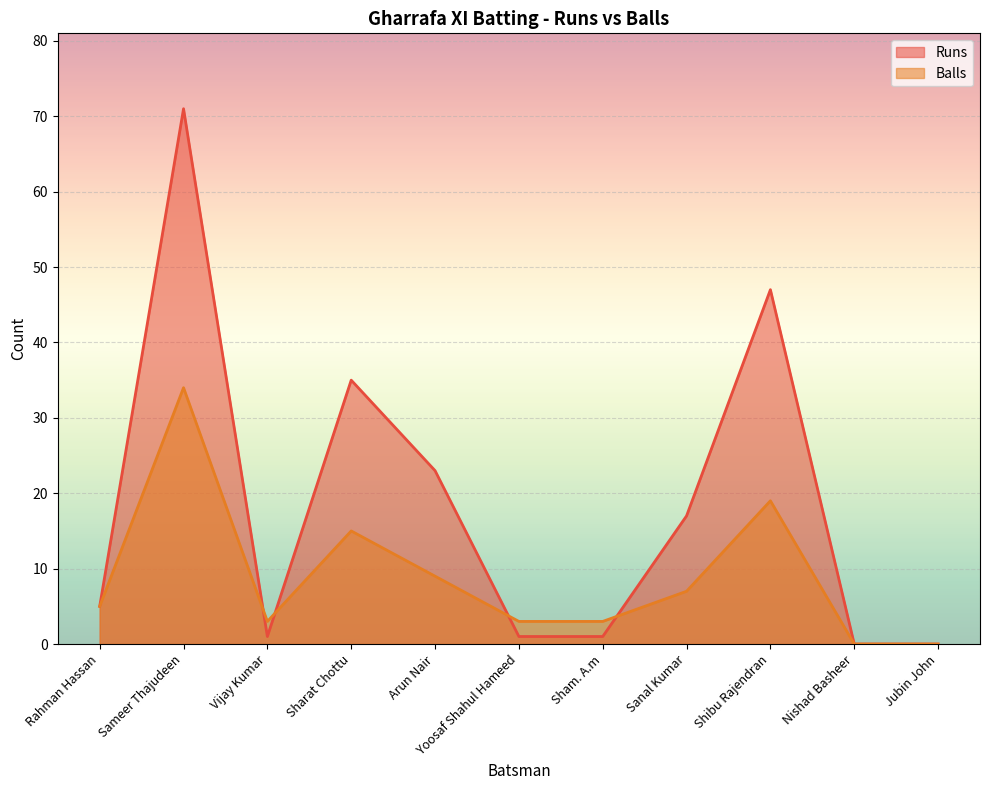

Which category has the highest value in the Balls series?

Sameer Thajudeen